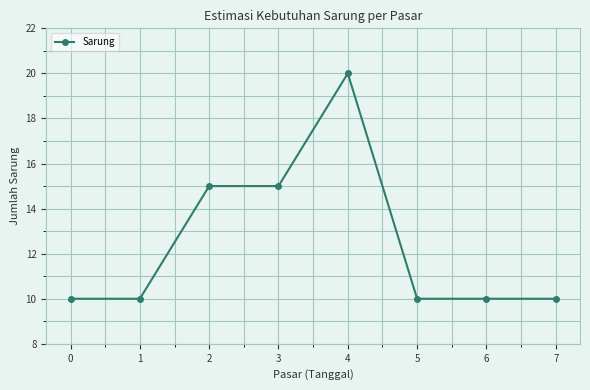

What value does the data have at 7?

10